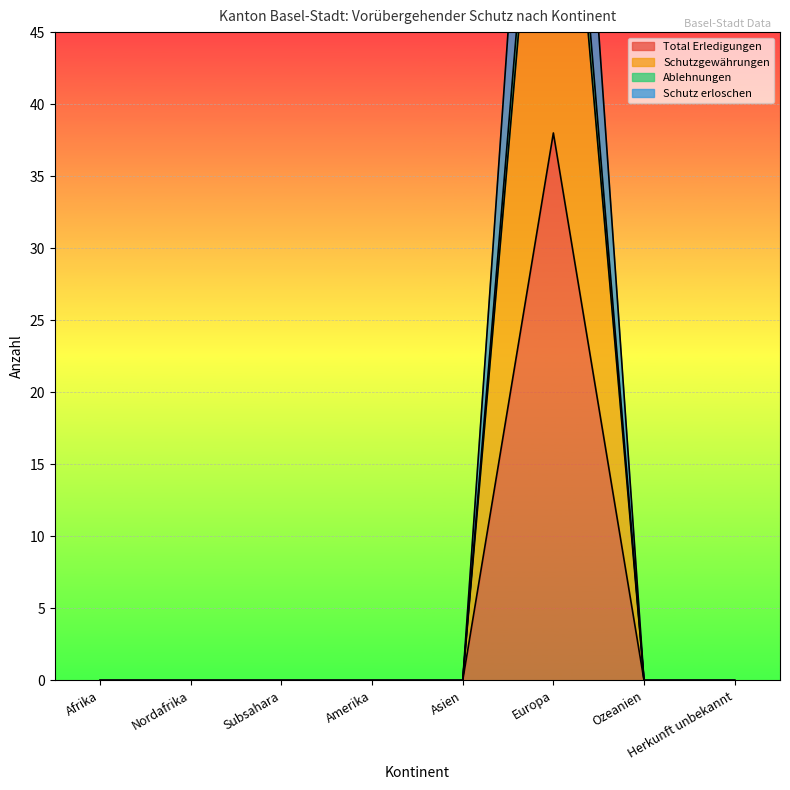

What is the sum of all Total Erledigungen values?

38